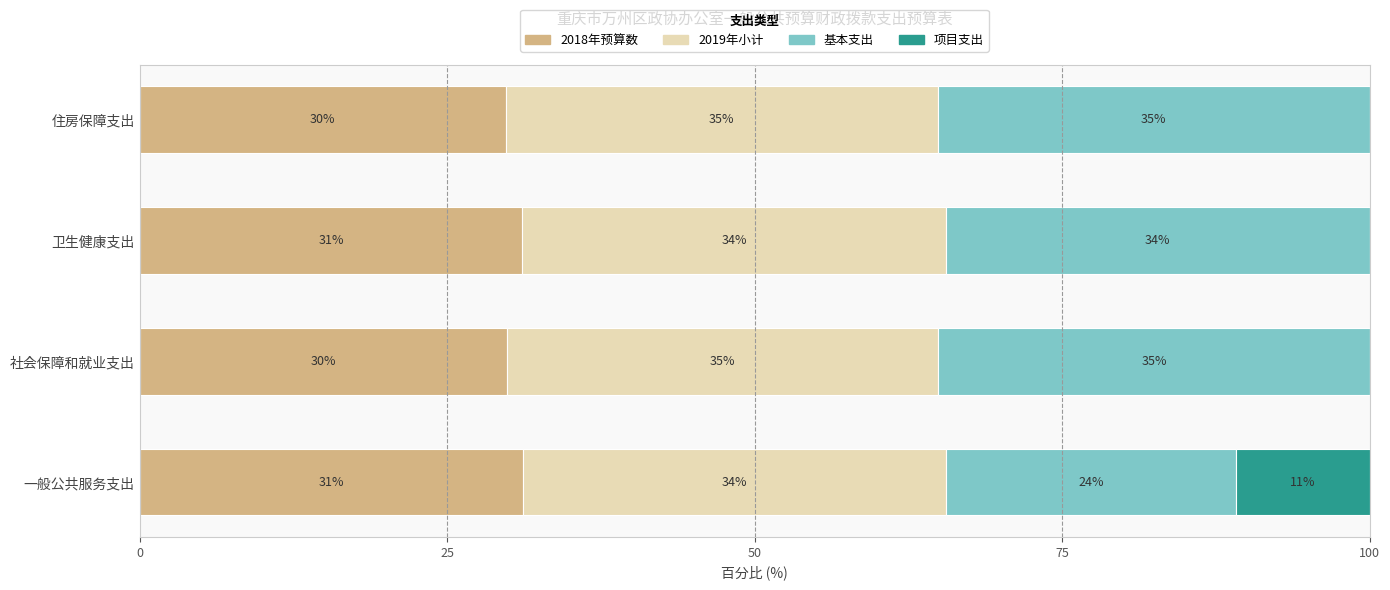

What are all the series names shown in the legend?

2018年预算数, 2019年小计, 基本支出, 项目支出